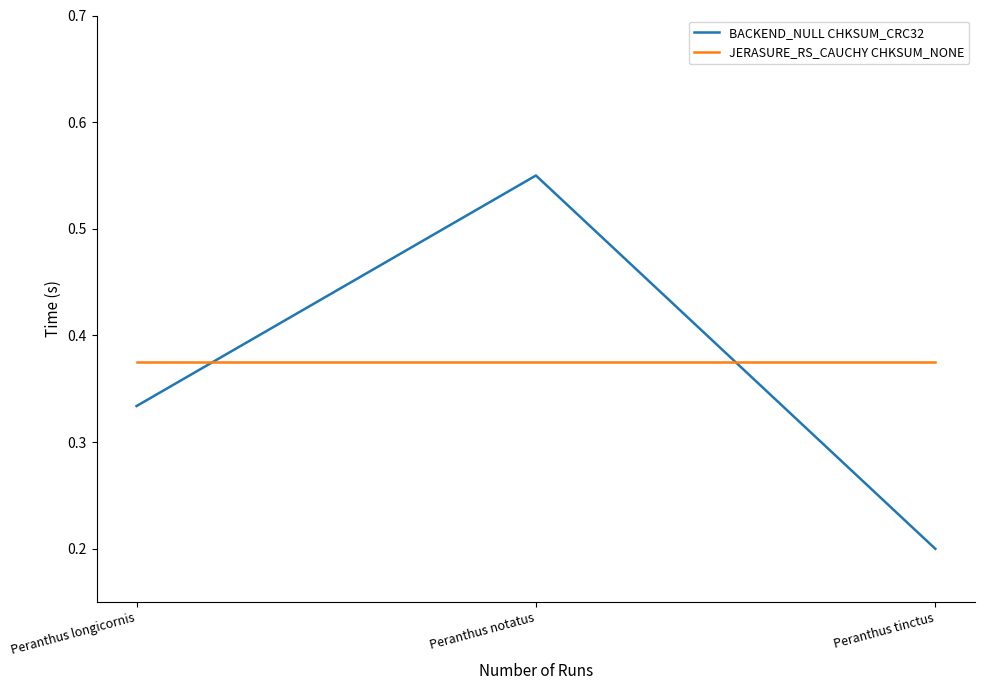

Rank the series by their maximum value, from highest to lowest.

BACKEND_NULL CHKSUM_CRC32, JERASURE_RS_CAUCHY CHKSUM_NONE